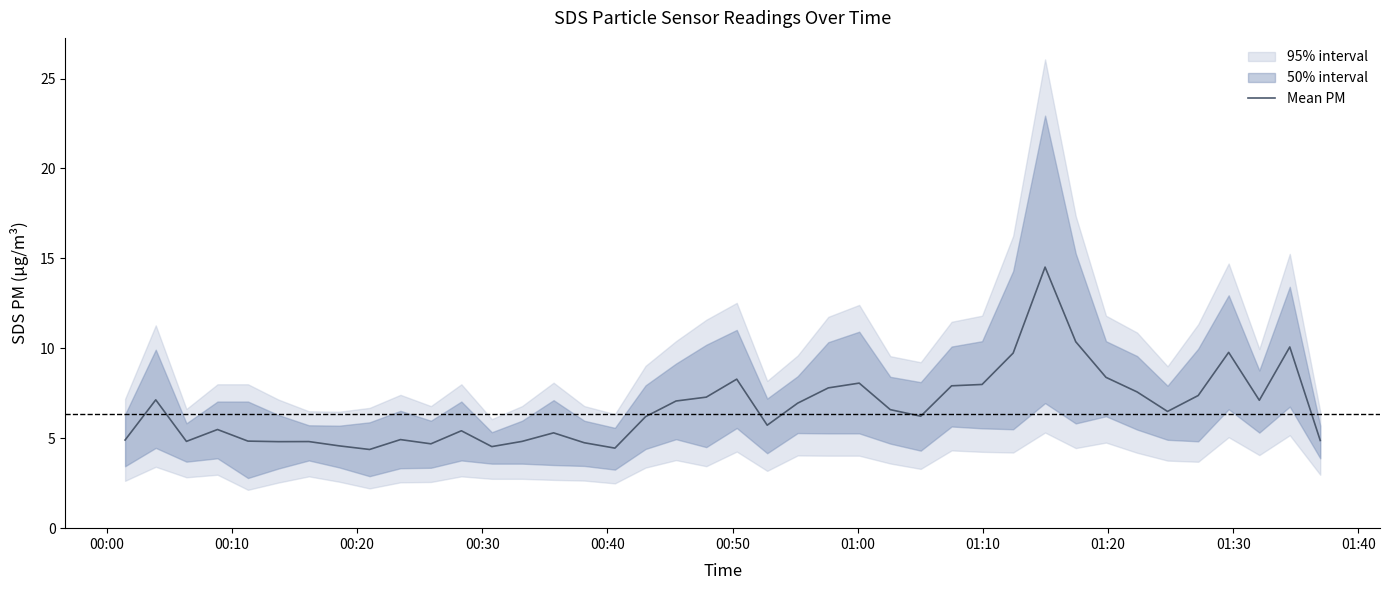

Reading left to right, transcribe all the data shown in this chart.

4.9	7.1	4.8	5.5	4.8	4.8	4.8	4.6	4.4	4.9	4.7	5.4	4.5	4.8	5.3	4.8	4.5	6.2	7.1	7.3	8.3	5.7	6.9	7.8	8.1	6.6	6.2	7.9	8.0	9.7	14.5	10.4	8.4	7.6	6.5	7.4	9.8	7.1	10.1	4.9